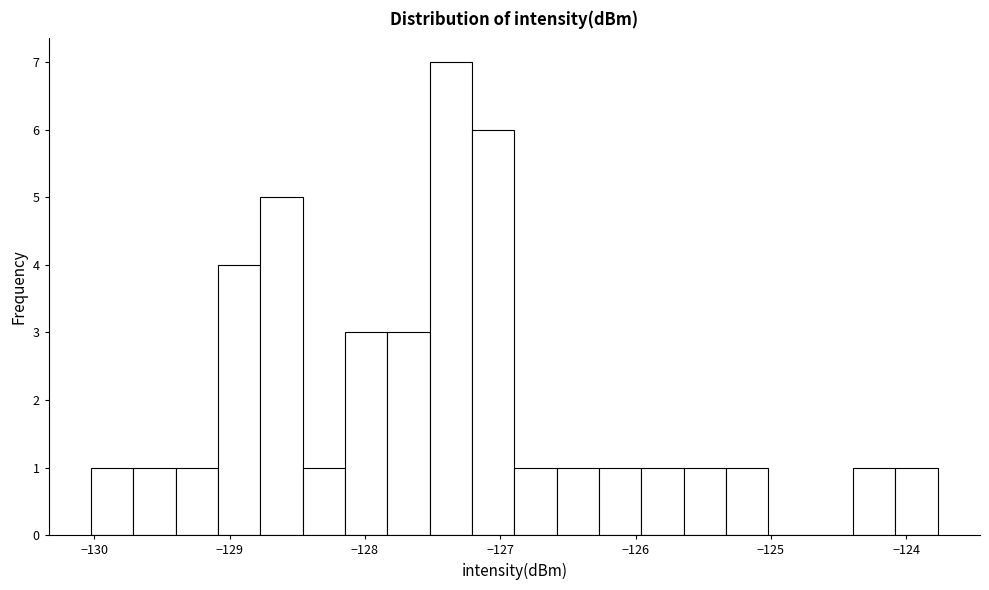

Around what value on the x-axis is the tallest bar? Give the approximate position of its centre, as read against the axis.

-127.4